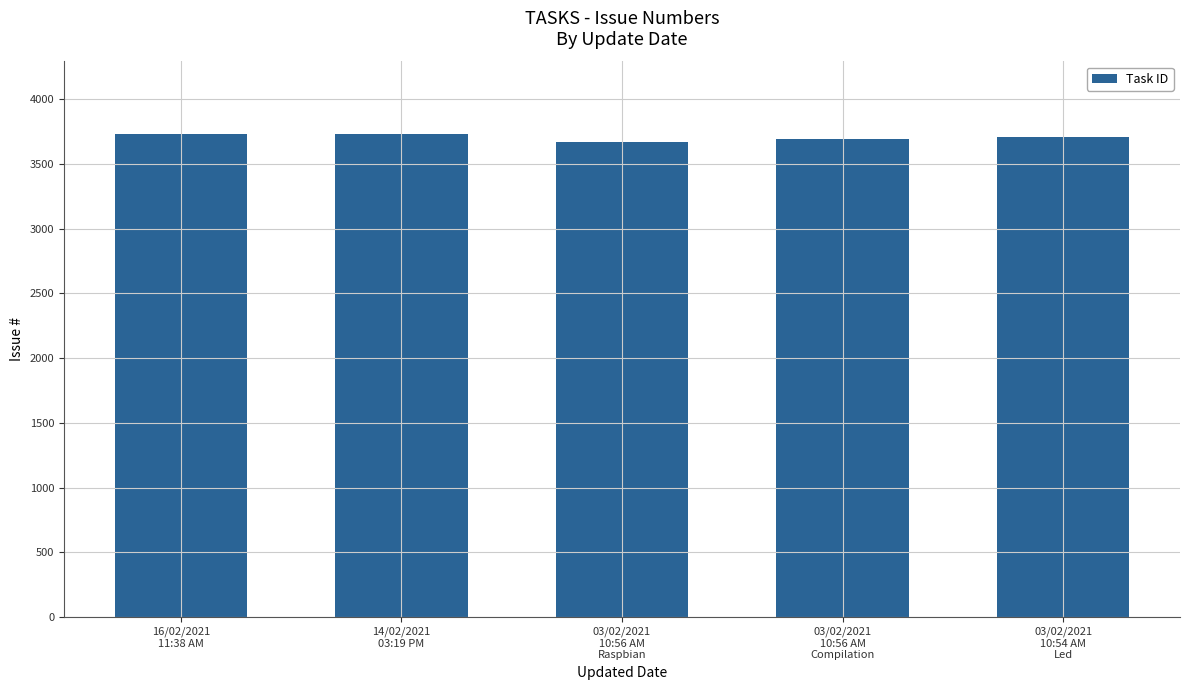

What is the value of the 2nd bar from the left?

3732